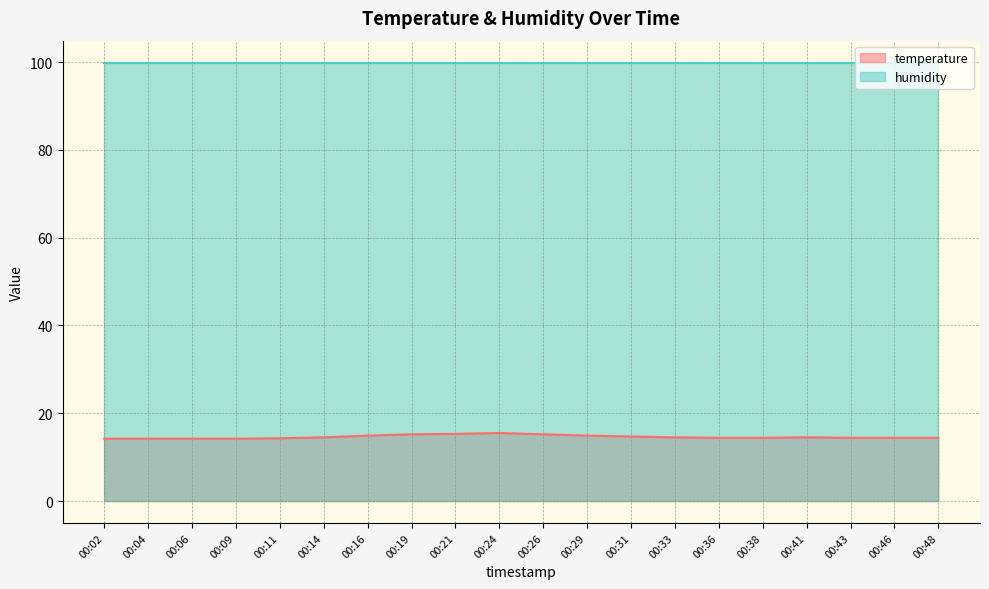

What is the sum of the values at 00:46 and 00:33?

28.9